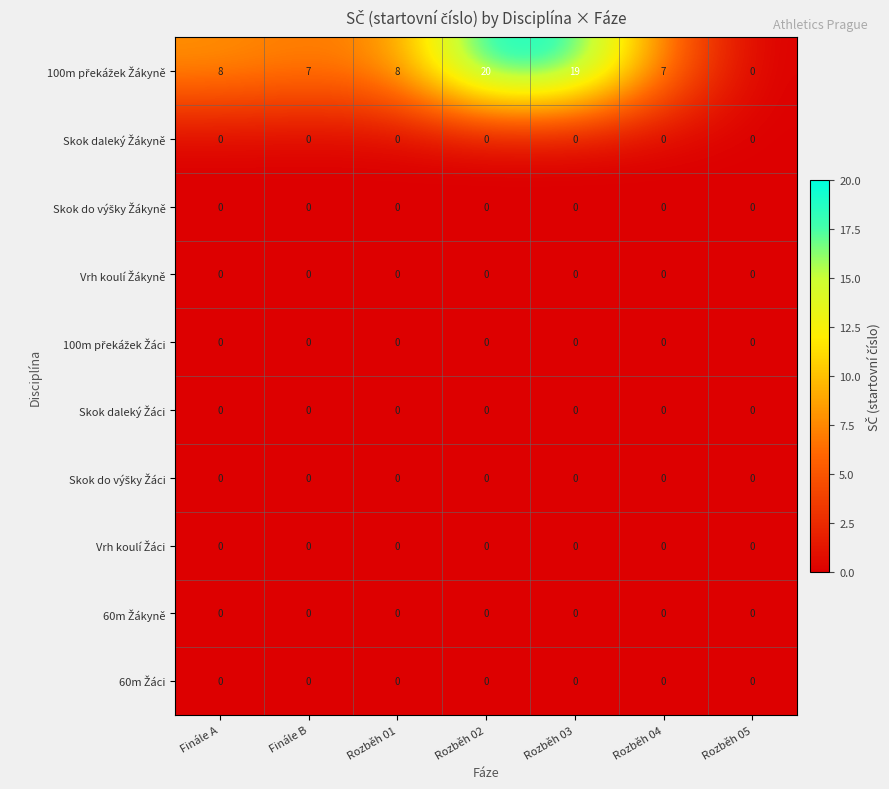

Which category has the highest value across all series?

Rozběh 02